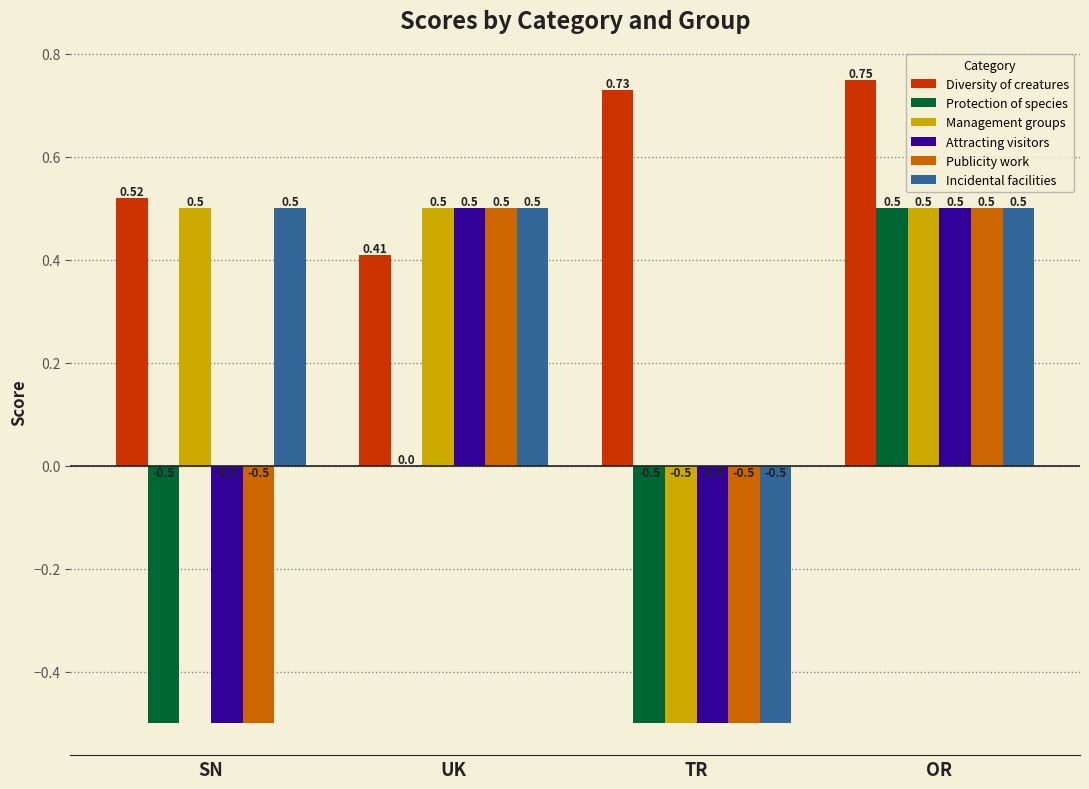

Count the Attracting visitors values in the range 0 to 1.

2